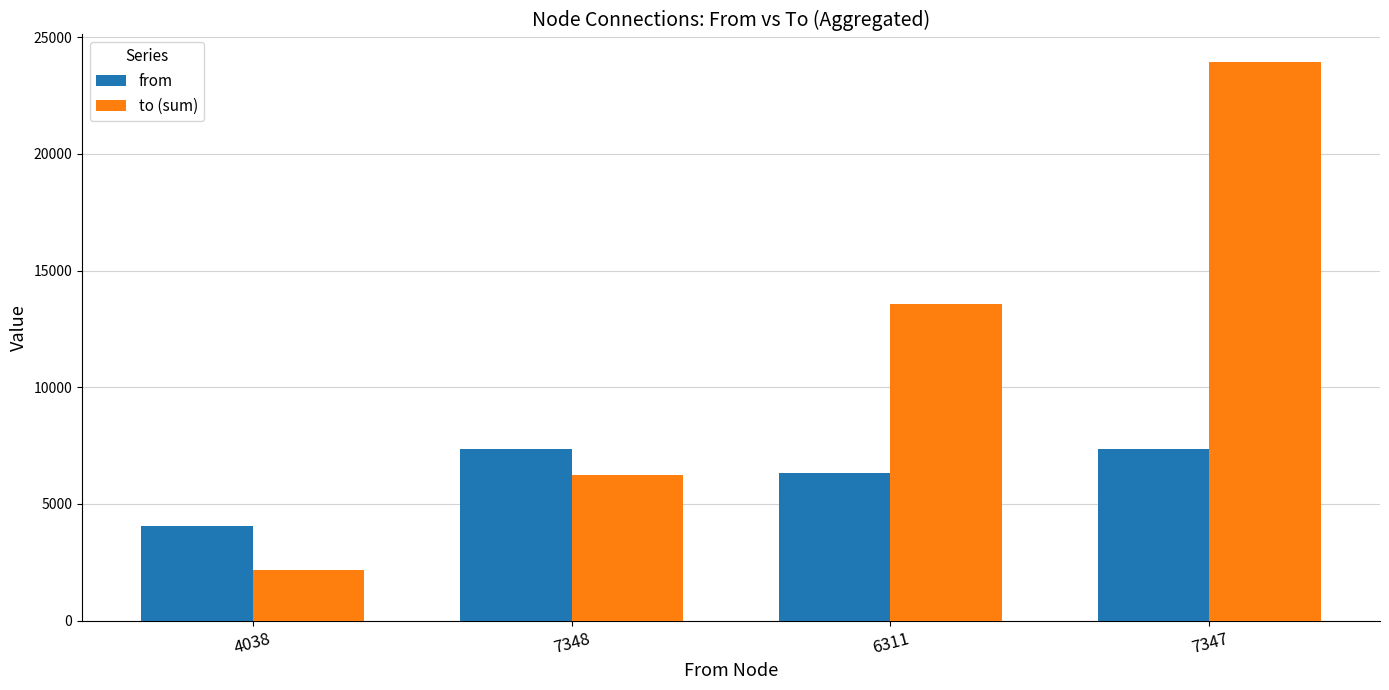

Where is from nearest to the value 5693?

6311